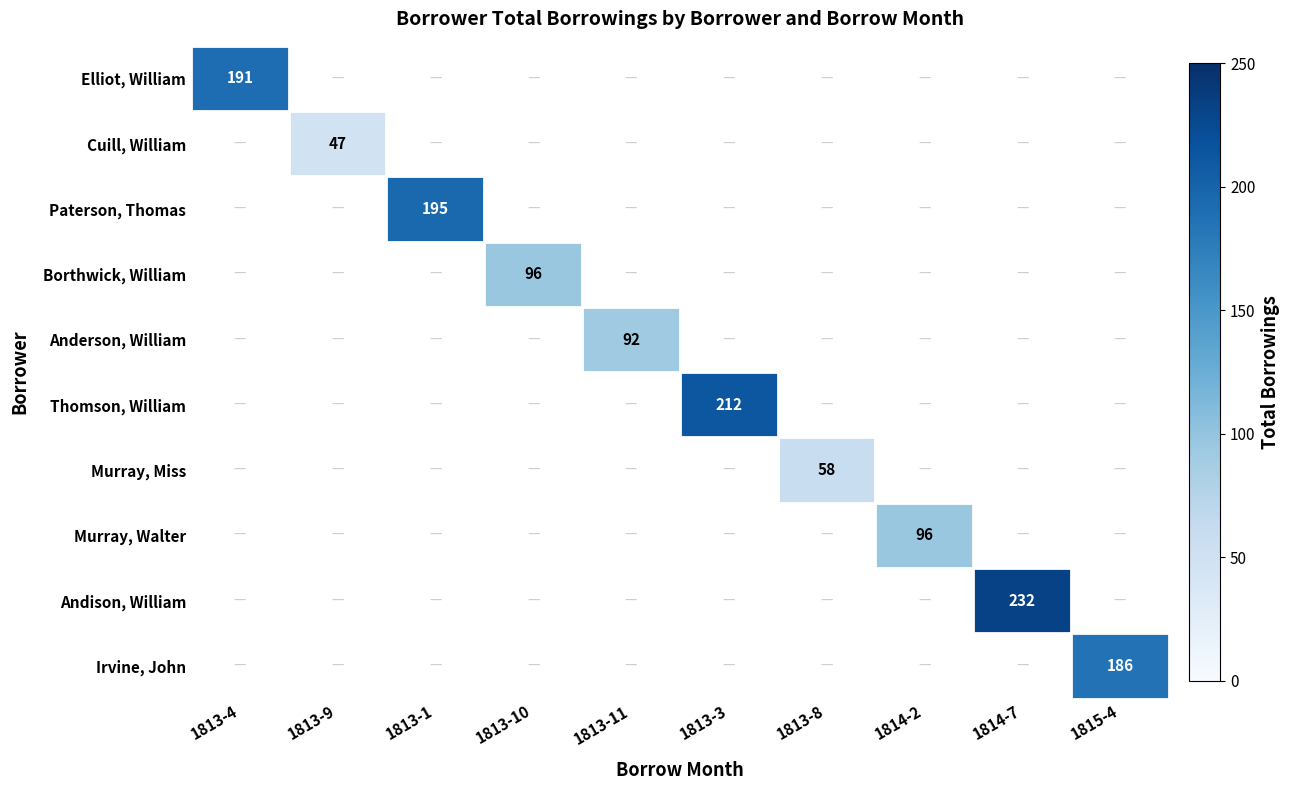

At how many categories does at least one series exceed 159?

5